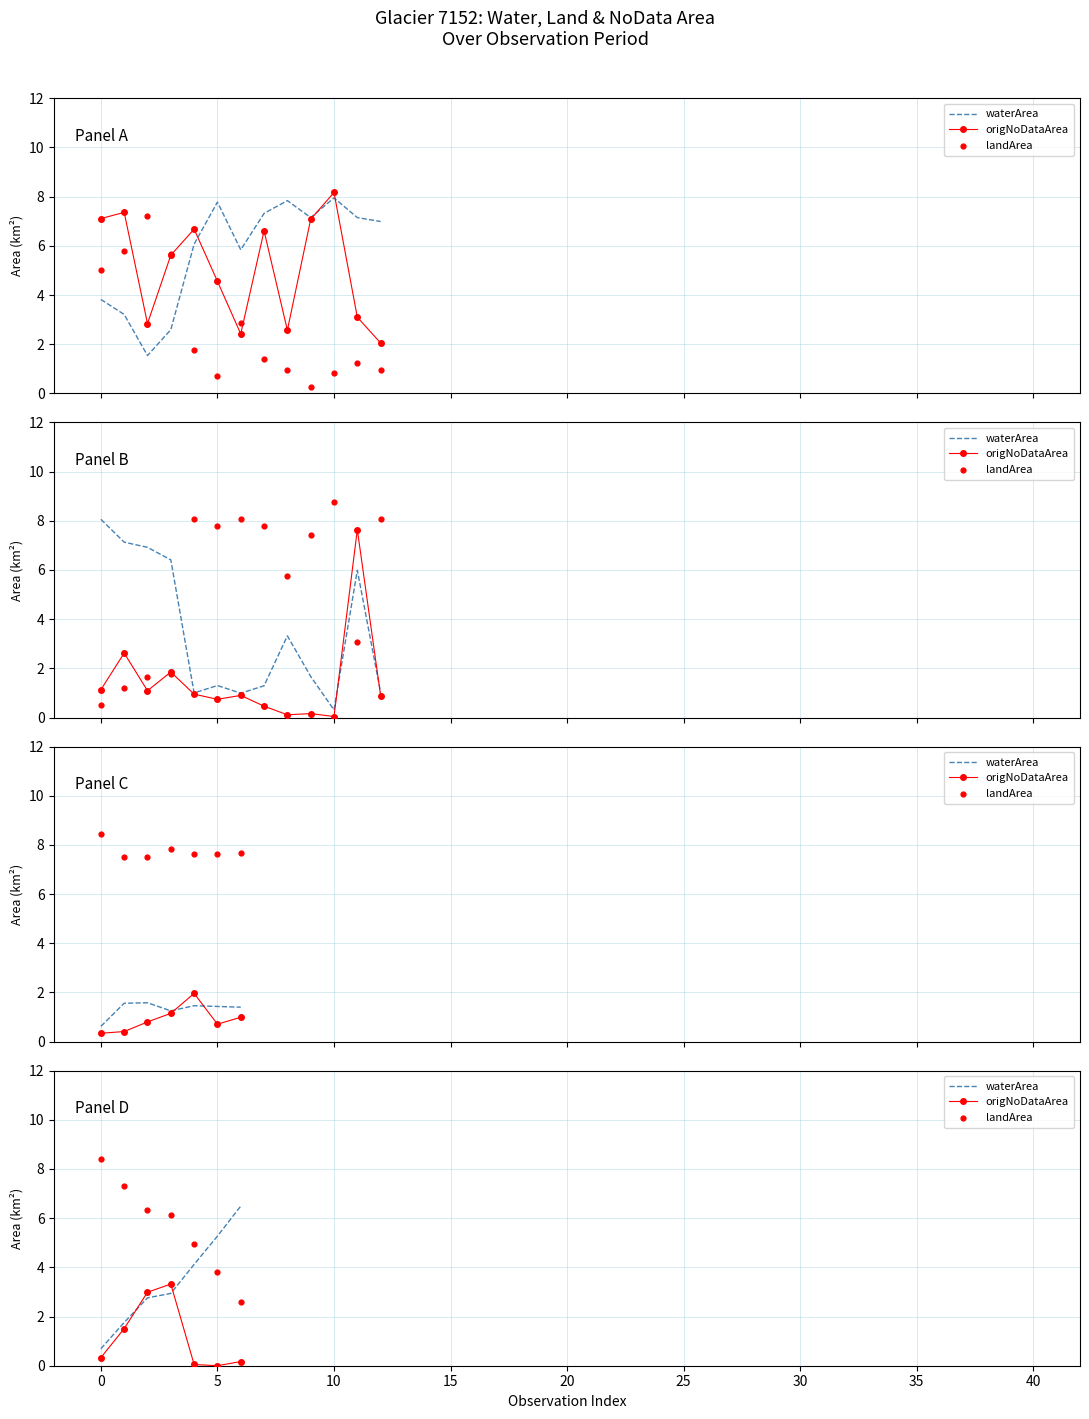

Which series contains the highest Y value?

landArea